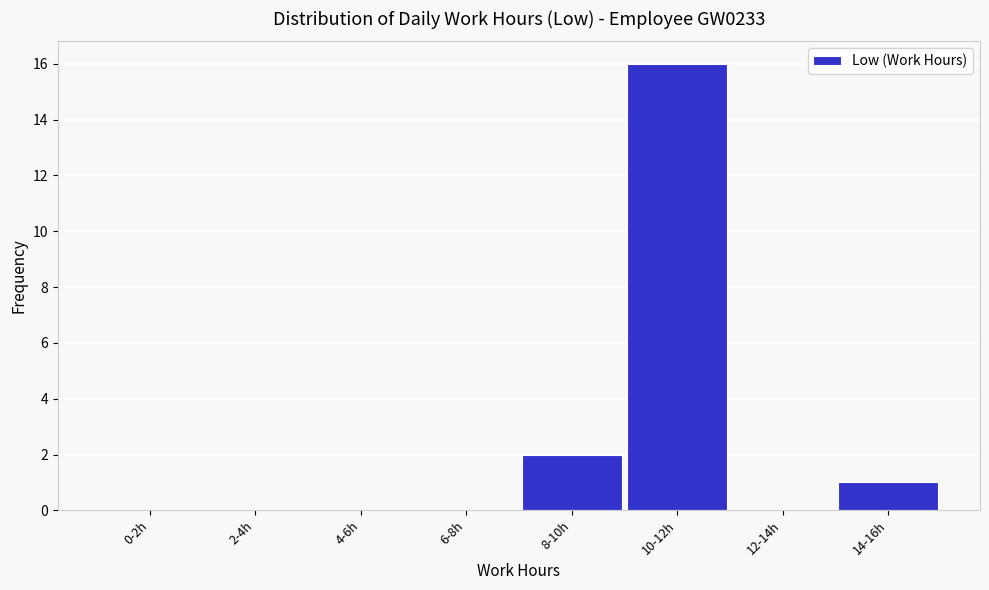

Reading left to right, what are all the values shown in this chart?

0-2h=0	2-4h=0	4-6h=0	6-8h=0	8-10h=2	10-12h=16	12-14h=0	14-16h=1